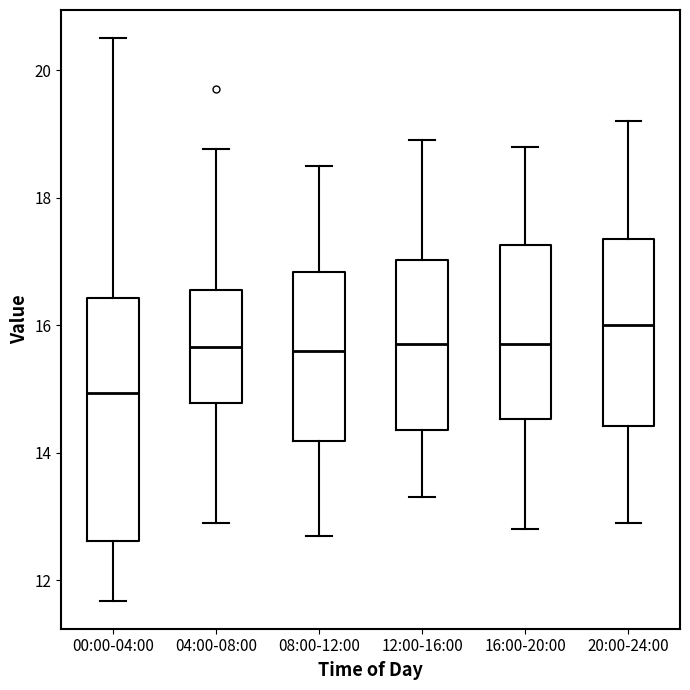

Where does the upper whisker of the box for 12:00-16:00 end on the y-axis? The values are not printed on the chart, so give them approximately, as read against the axis.

19.0